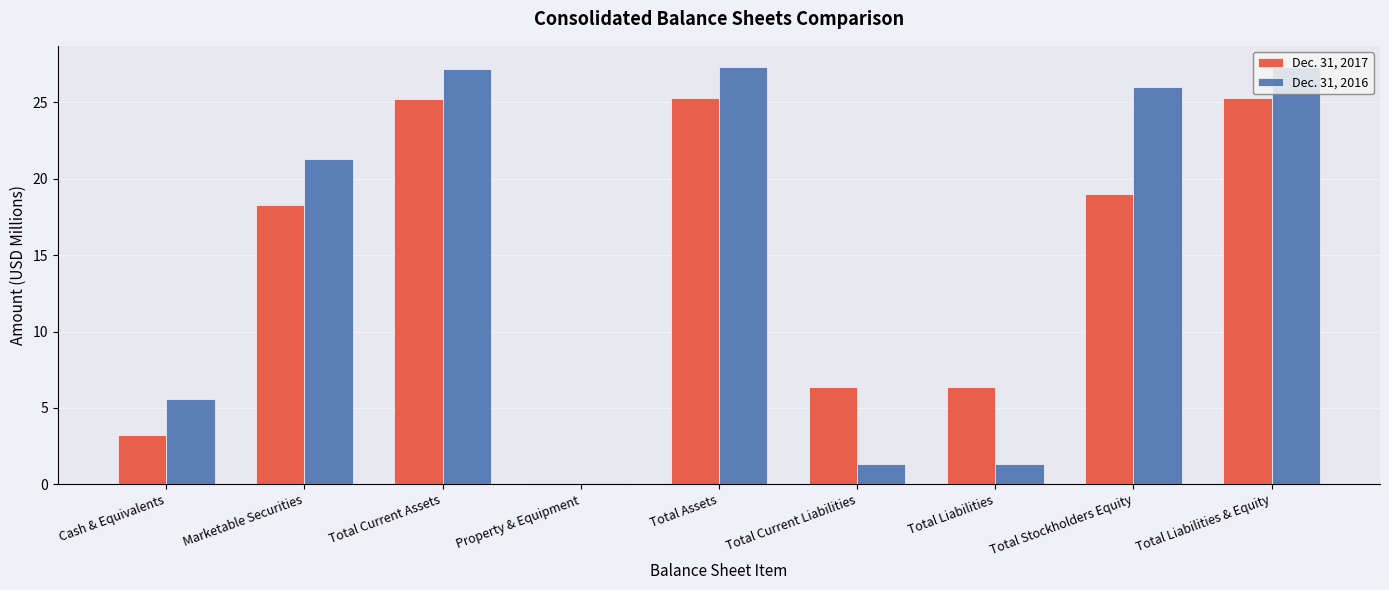

Which series changed the most between Total Assets and Total Stockholders Equity?

Dec. 31, 2017